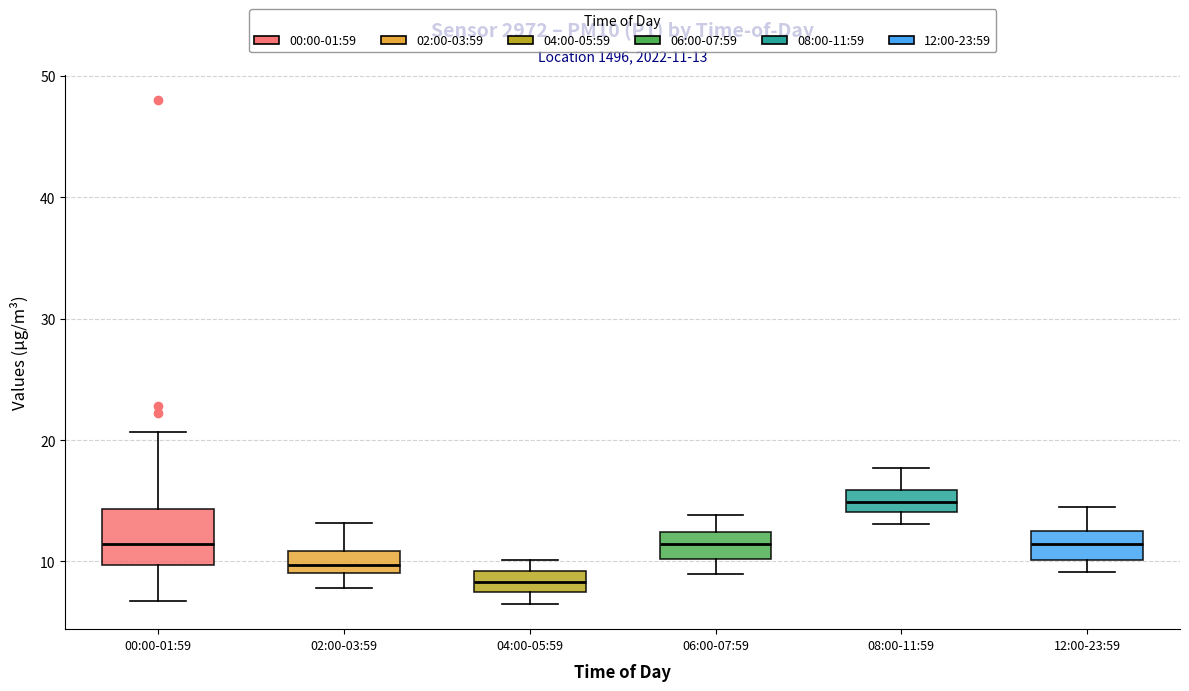

Which box is the tallest, from its lower edge to its upper edge?

00:00-01:59